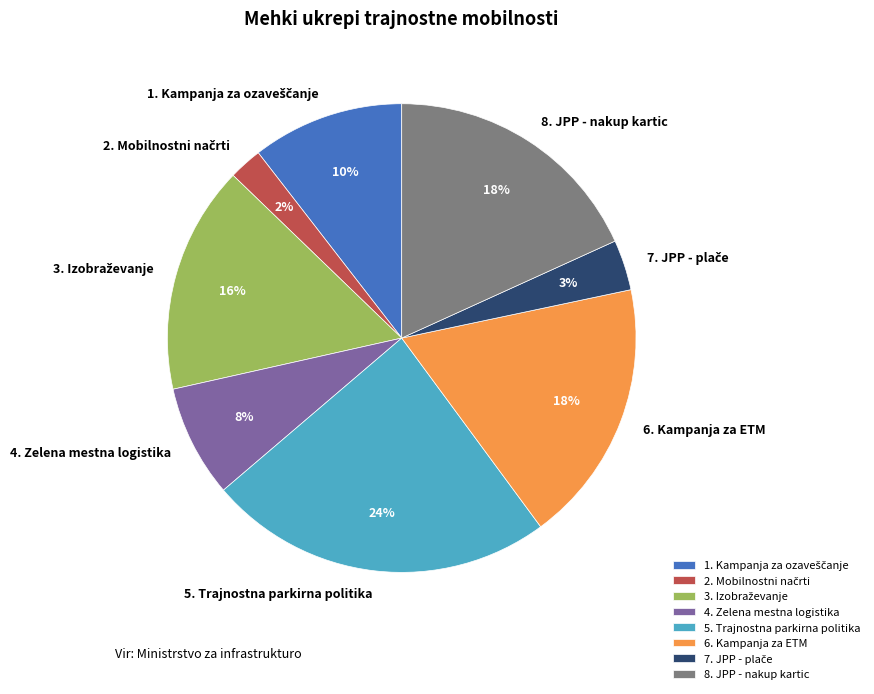

To the nearest percent, what is the average slice percentage?

12%